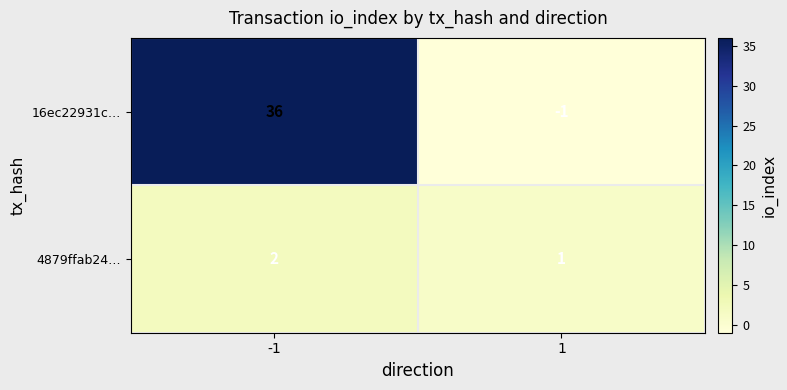

The 4879ffab24… series shows 2 at -1. True or false?

True